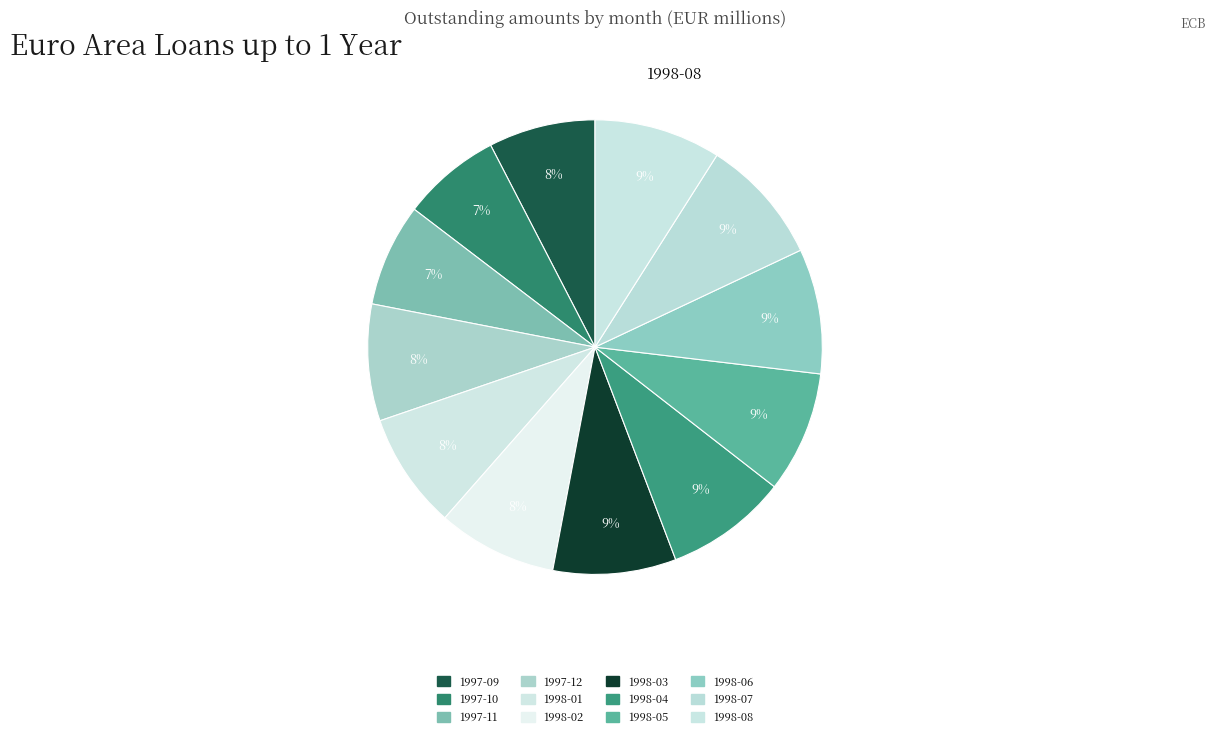

How many slices are in this pie chart?

12